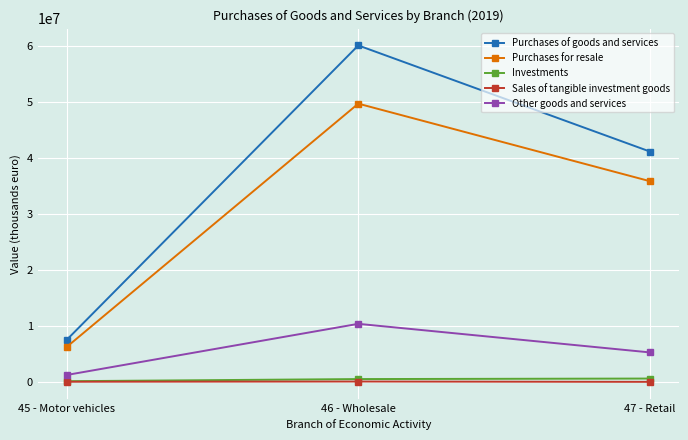

What is the sum of all Purchases for resale values?

91734228